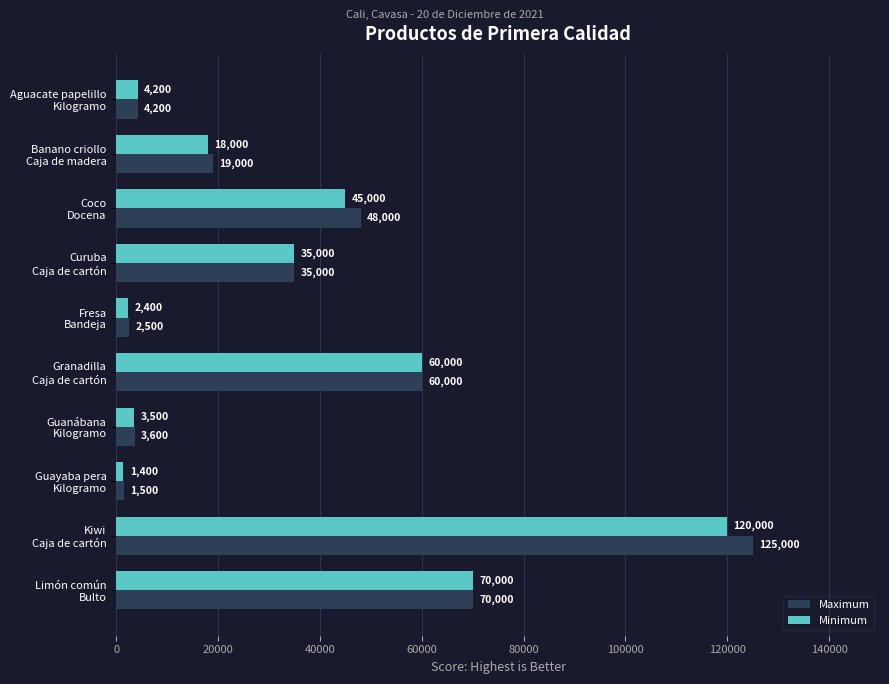

At which label is Maximum closest to 63250?

Granadilla
Caja de cartón